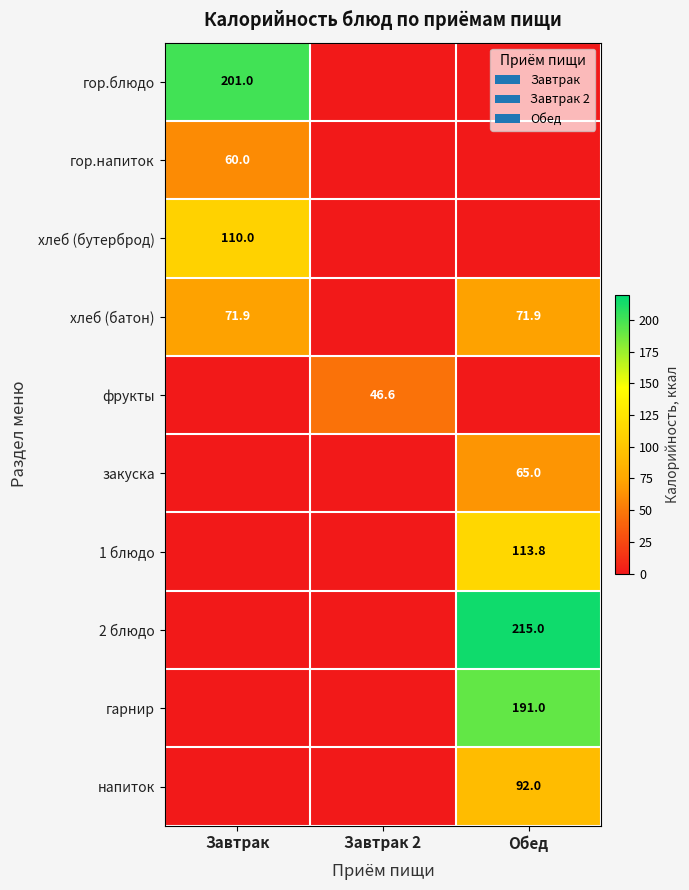

The value of 1 блюдо at Обед is 46.9. True or false?

False